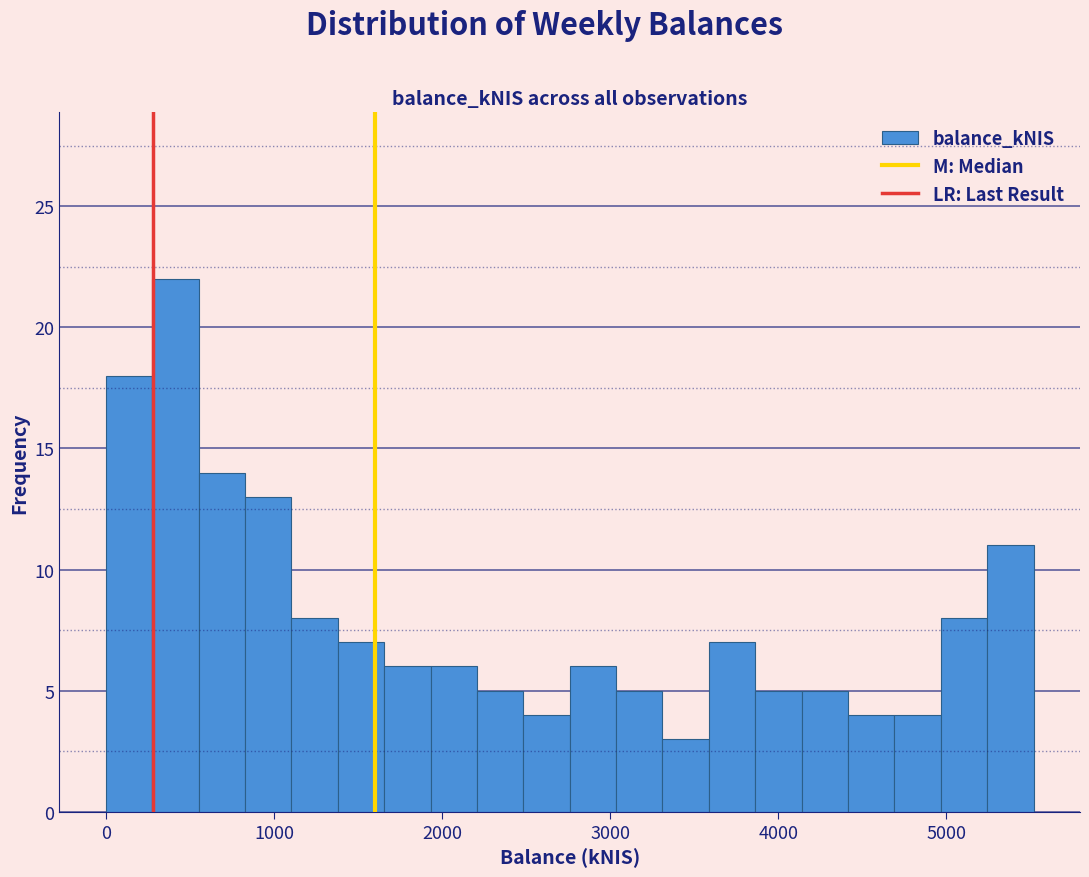

Around what value on the x-axis is the tallest bar? Give the approximate position of its centre, as read against the axis.

400